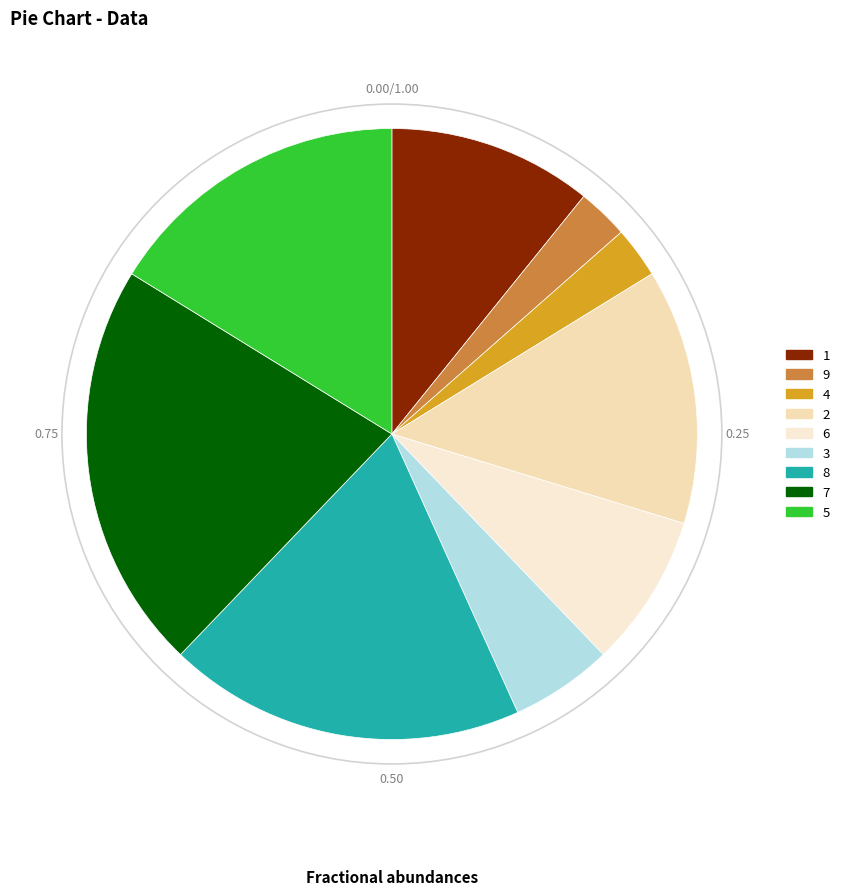

The 9 slice represents 1% of the pie. True or false?

False